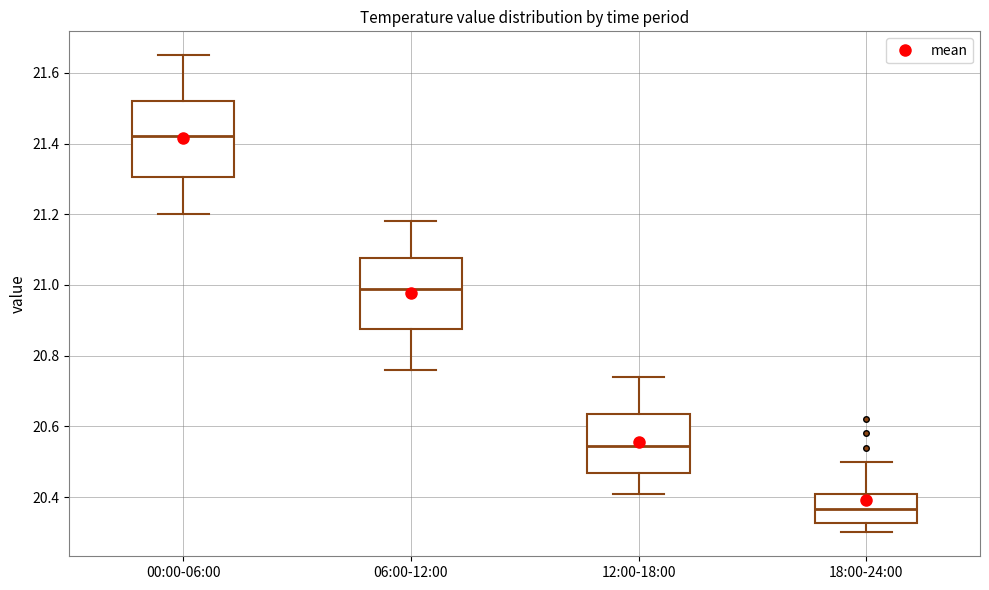

Where does the upper whisker of the box for 18:00-24:00 end on the y-axis? The values are not printed on the chart, so give them approximately, as read against the axis.

20.50